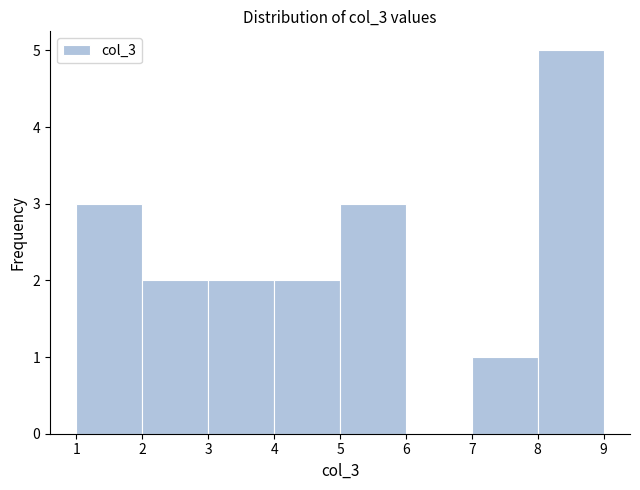

Reading left to right, transcribe this chart: for each bar, give the range it covers on the x-axis and its height. The values are not printed on the chart, so give them approximately, as read against the axis.

1 to 2: 3
2 to 3: 2
3 to 4: 2
4 to 5: 2
5 to 6: 3
6 to 7: 0
7 to 8: 1
8 to 9: 5